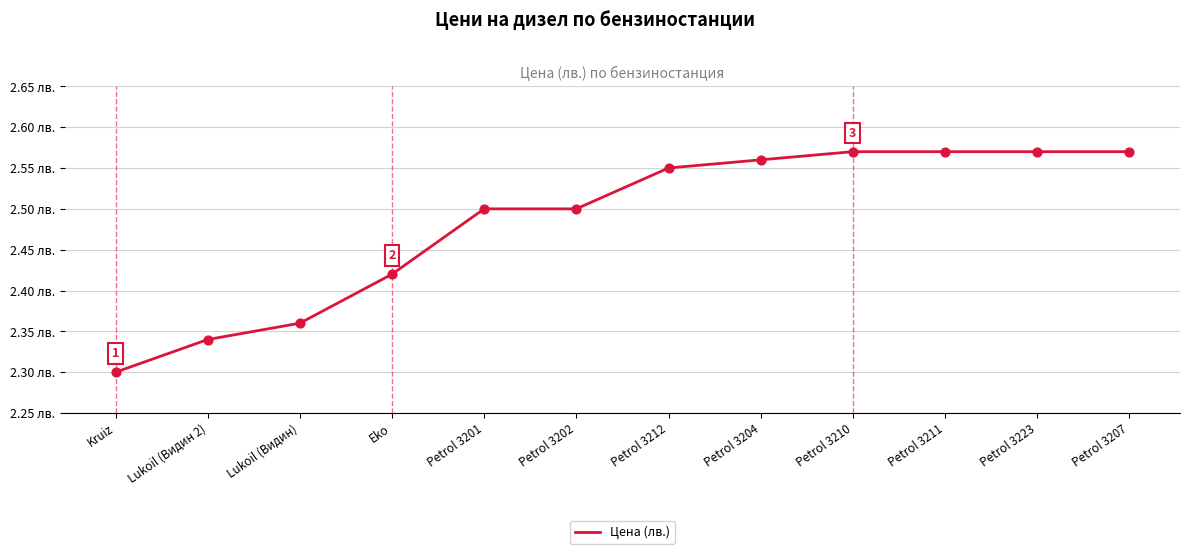

Which has a higher value, Kruiz or Lukoil (Видин 2)?

Lukoil (Видин 2)